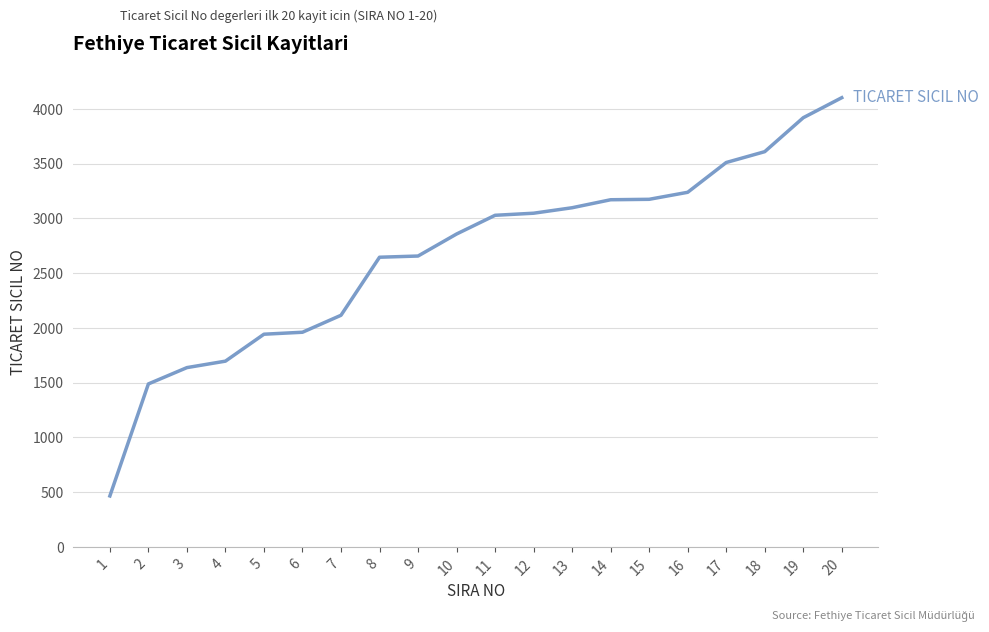

The chart shows a value of 4866 at 10. True or false?

False